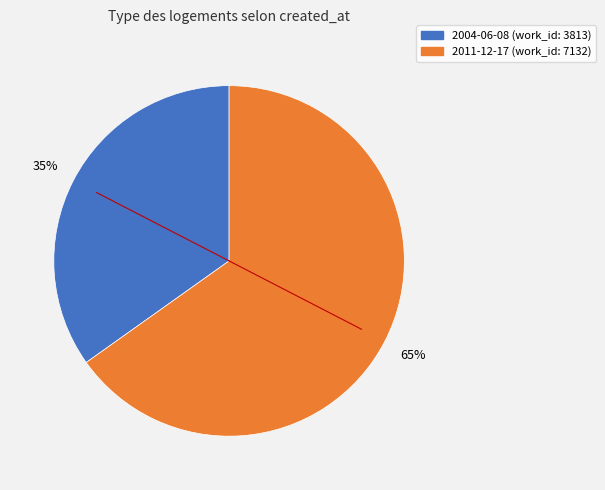

Do 2011-12-17 and 2004-06-08 together represent more than half of the pie?

Yes